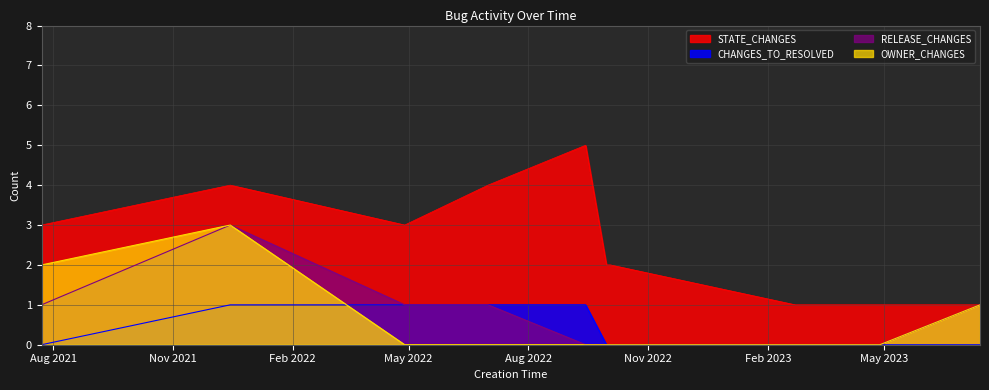

What is the label of the 10th point from the right?

2021-07-23